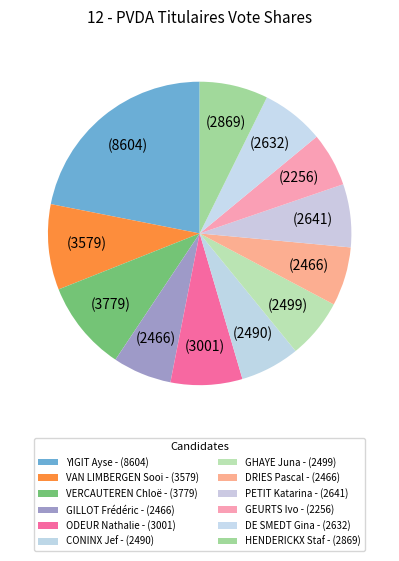

True or false: DE SMEDT Gina accounts for 7% of the total.

True